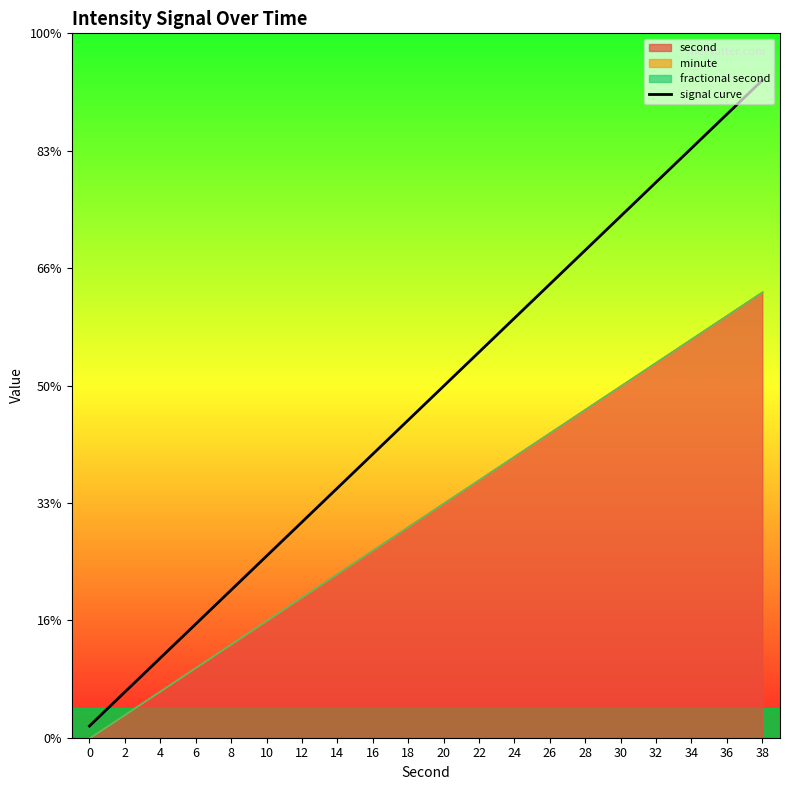

List the labels in order of value, smallest first.

0, 2, 4, 6, 8, 10, 12, 14, 16, 18, 20, 22, 24, 26, 28, 30, 32, 34, 36, 38